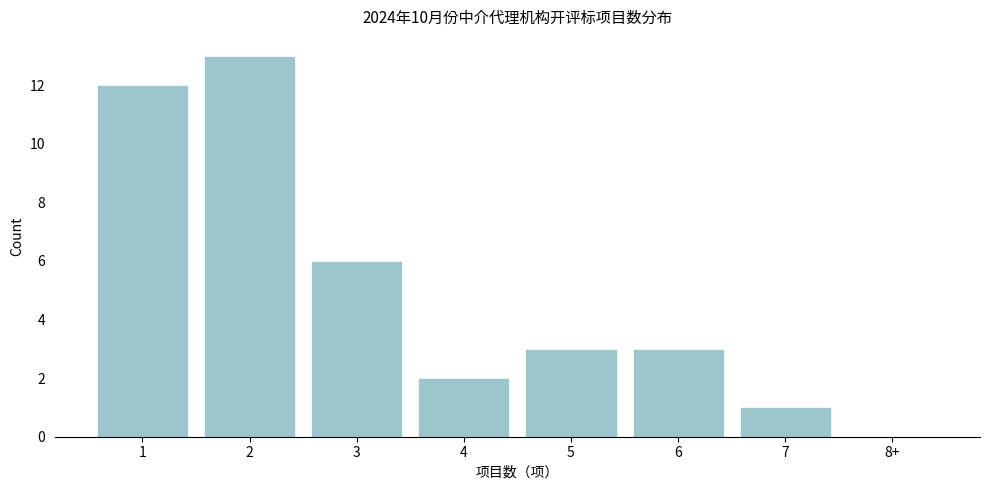

Reading left to right, transcribe all the data shown in this chart.

1=12	2=13	3=6	4=2	5=3	6=3	7=1	8+=0